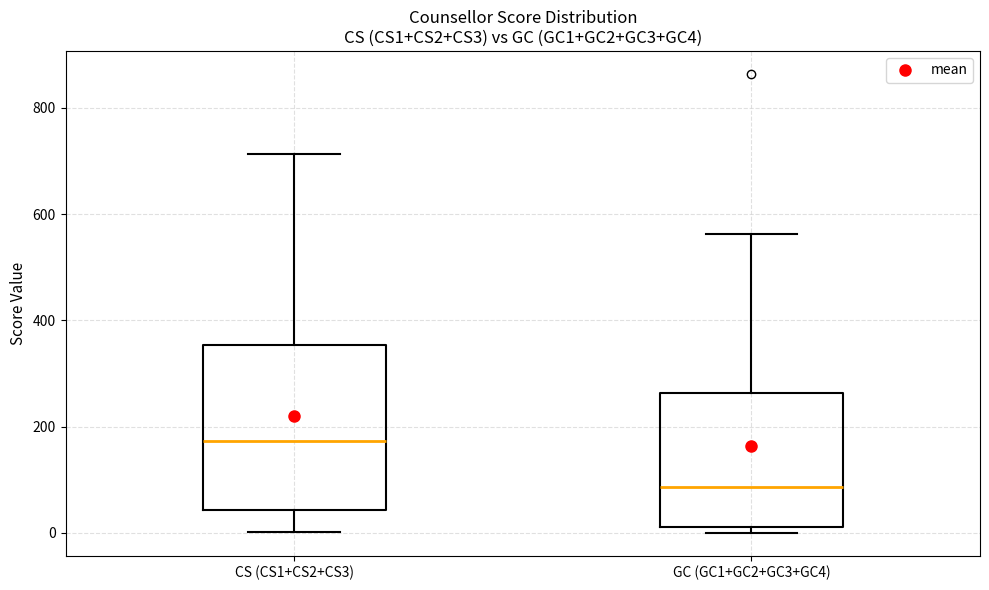

Which box's median line is the lowest?

GC (GC1+GC2+GC3+GC4)